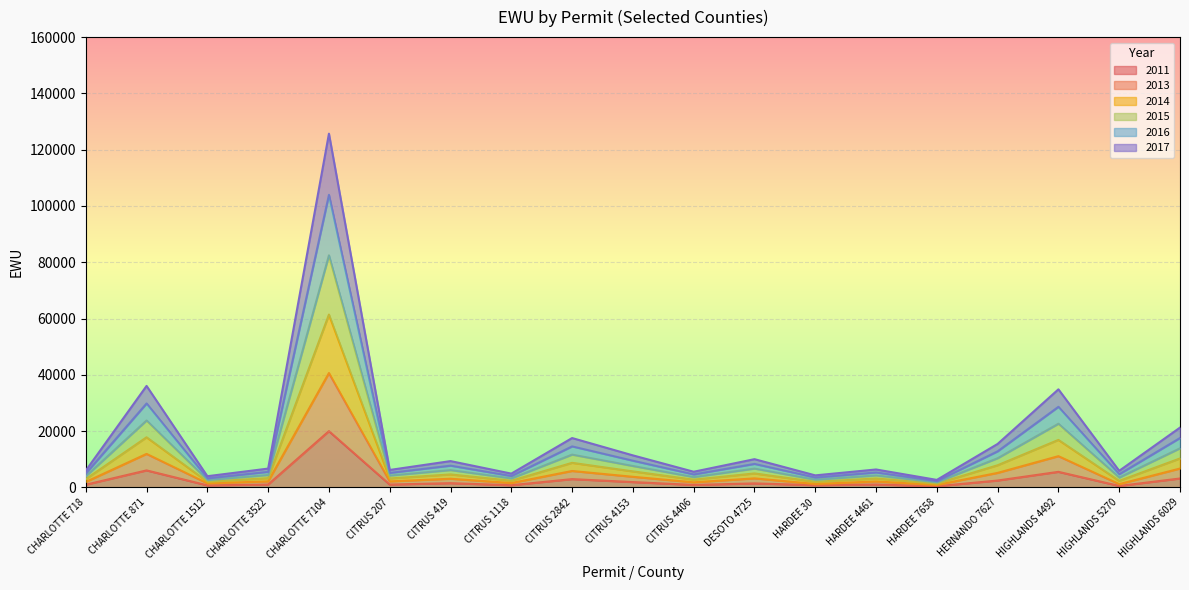

At which label does 2011 reach its peak?

CHARLOTTE 7104